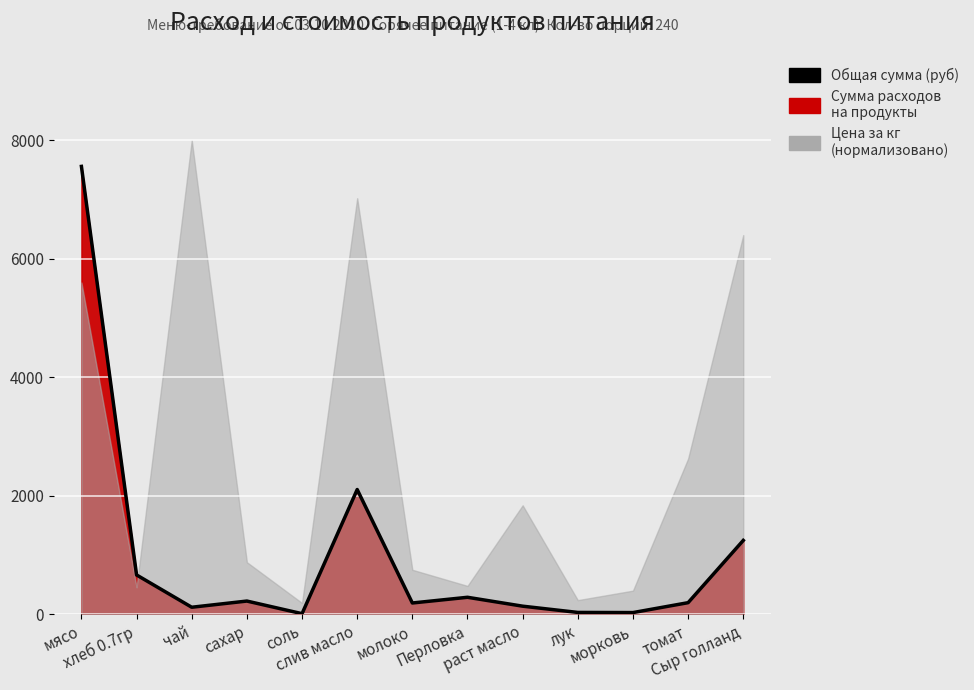

Rank the categories by value from highest to lowest.

мясо, слив масло, Сыр голланд, хлеб 0.7гр, Перловка, сахар, томат, молоко, раст масло, чай, лук, морковь, соль